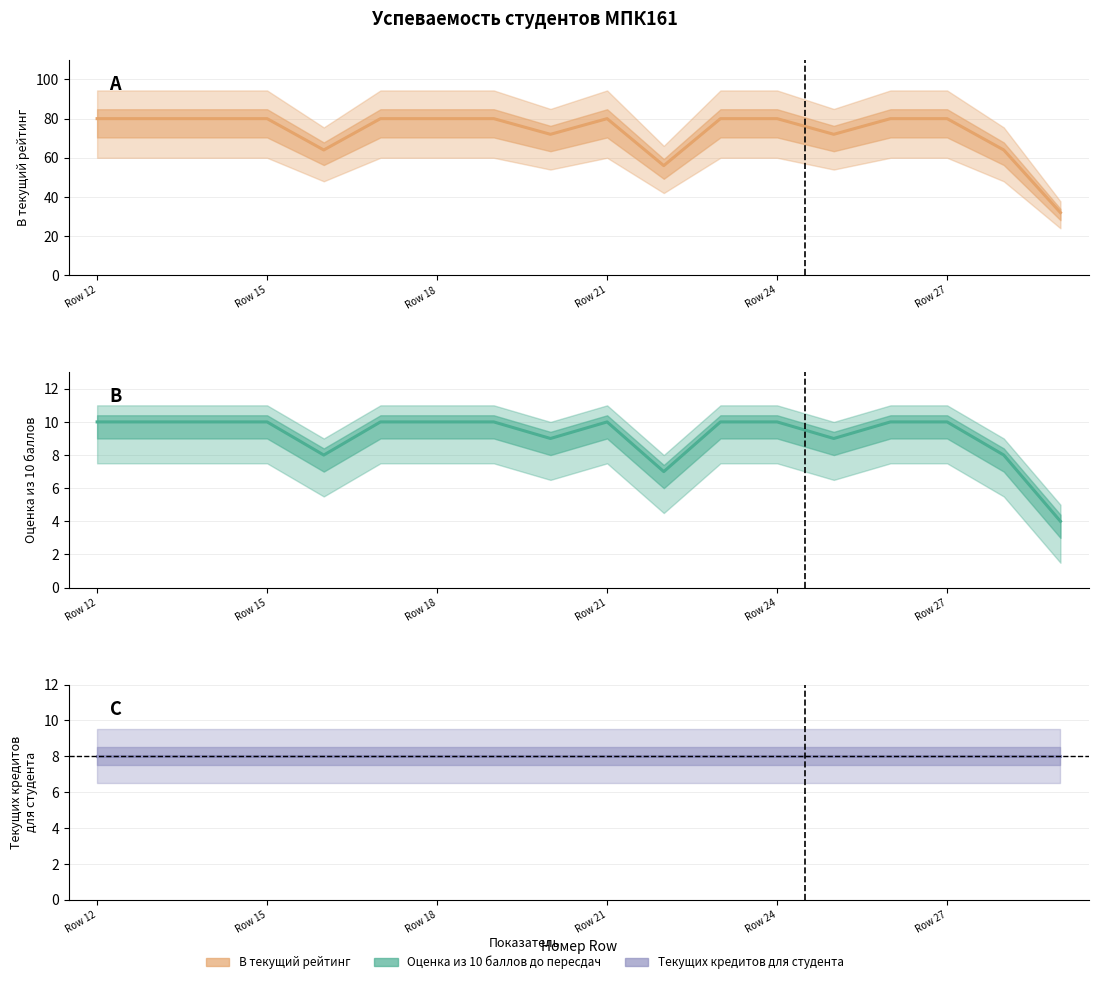

Where is the first local minimum for В текущий рейтинг?

Номер Row 16